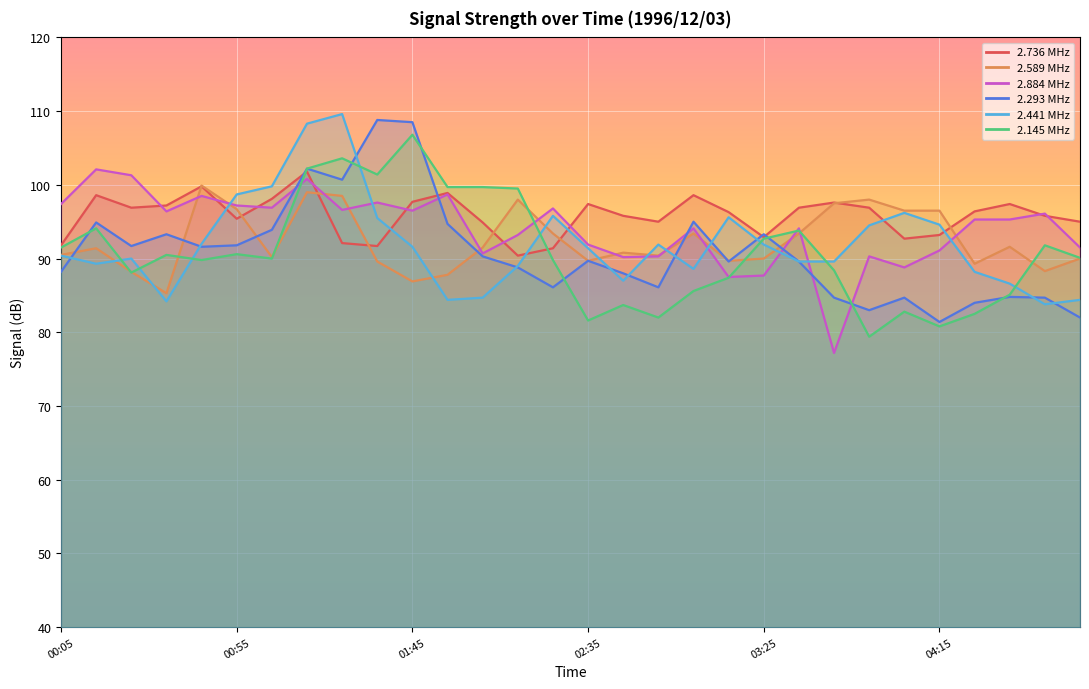

Does the chart display data point markers on the line(s)?

No